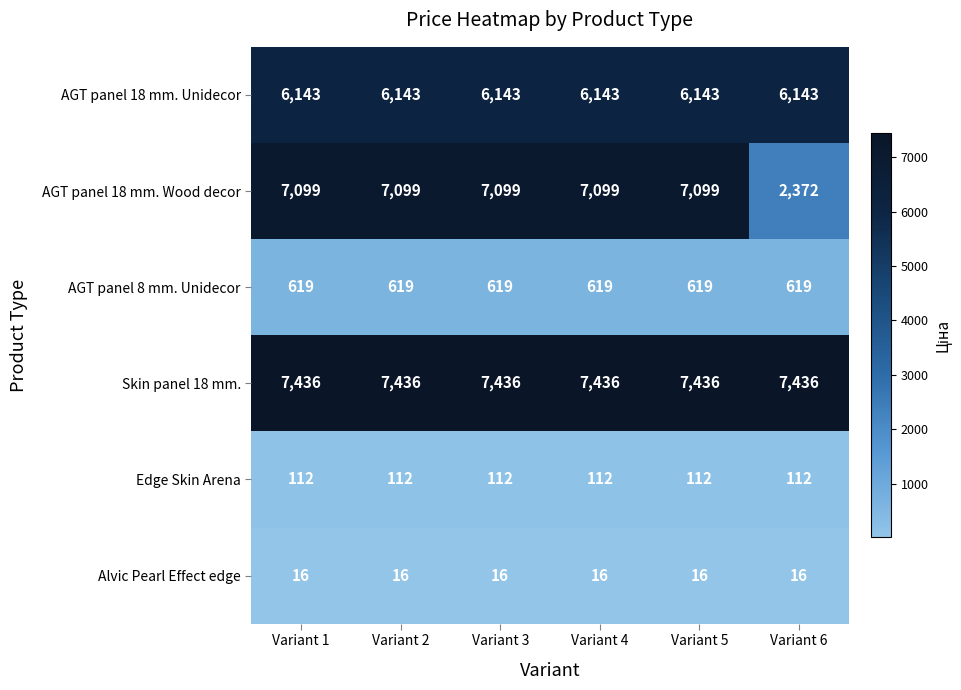

What is the total value across all series at Variant 2?

21425